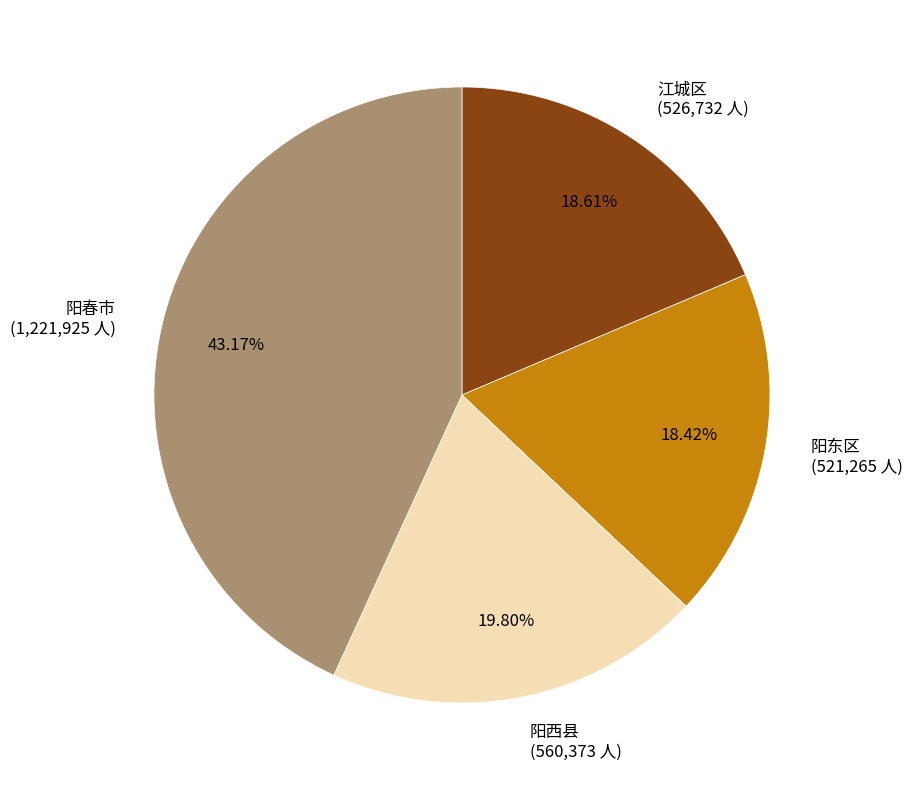

To the nearest percent, what is the difference between the 阳春市 and 江城区 slice percentages?

25%